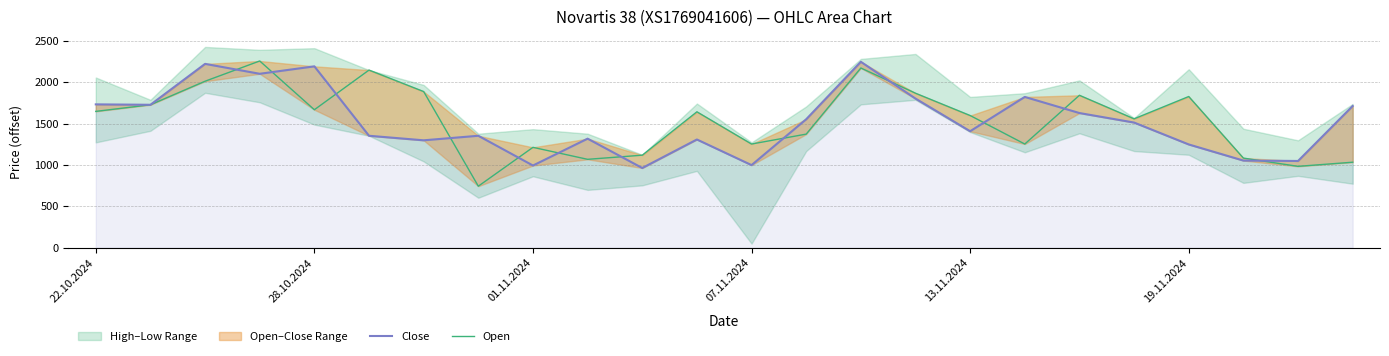

At 18, list the series in order from smallest to largest.

Close, Open